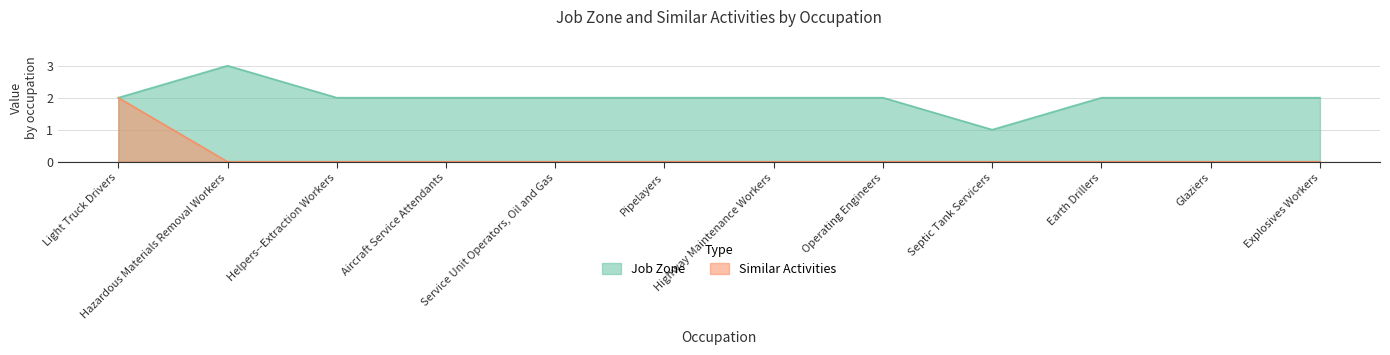

Does the chart have visible grid lines?

Yes